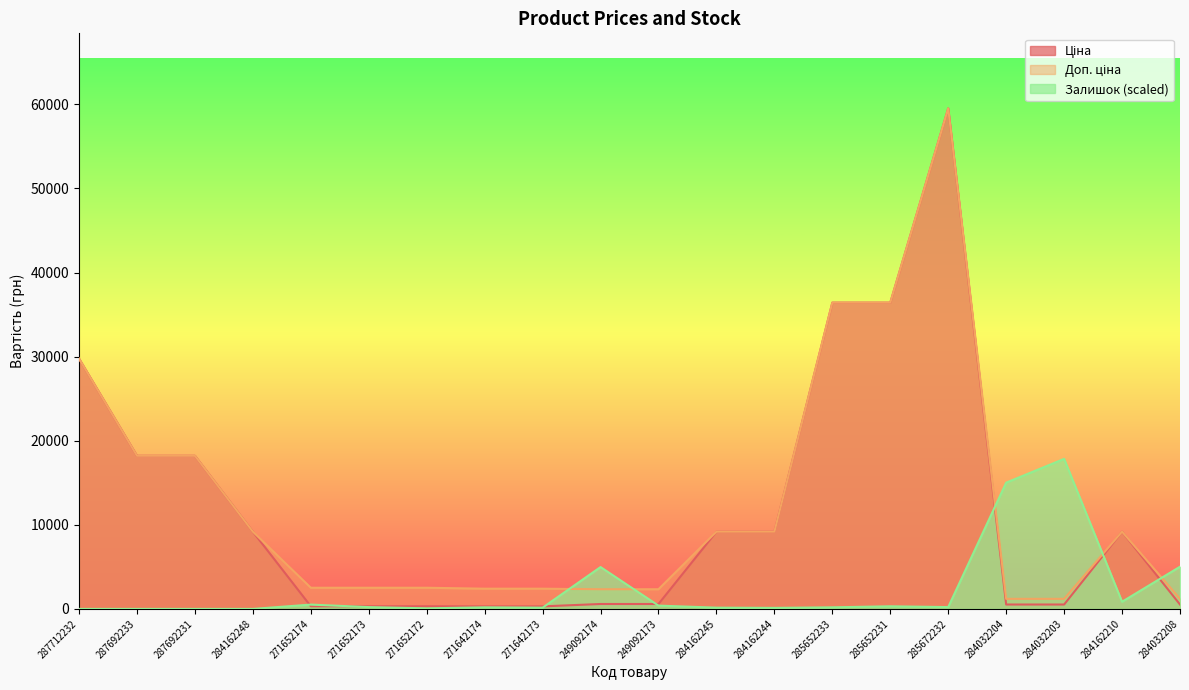

What is the value of the Ціна point at the 17th from the left?

522.2